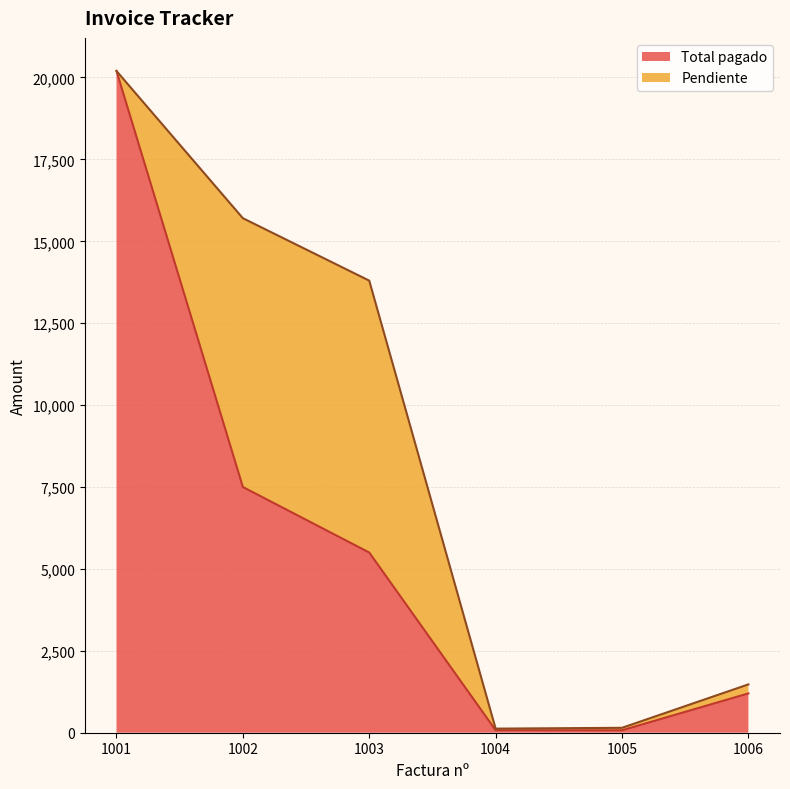

Which label corresponds to the smallest value in the chart?

1004